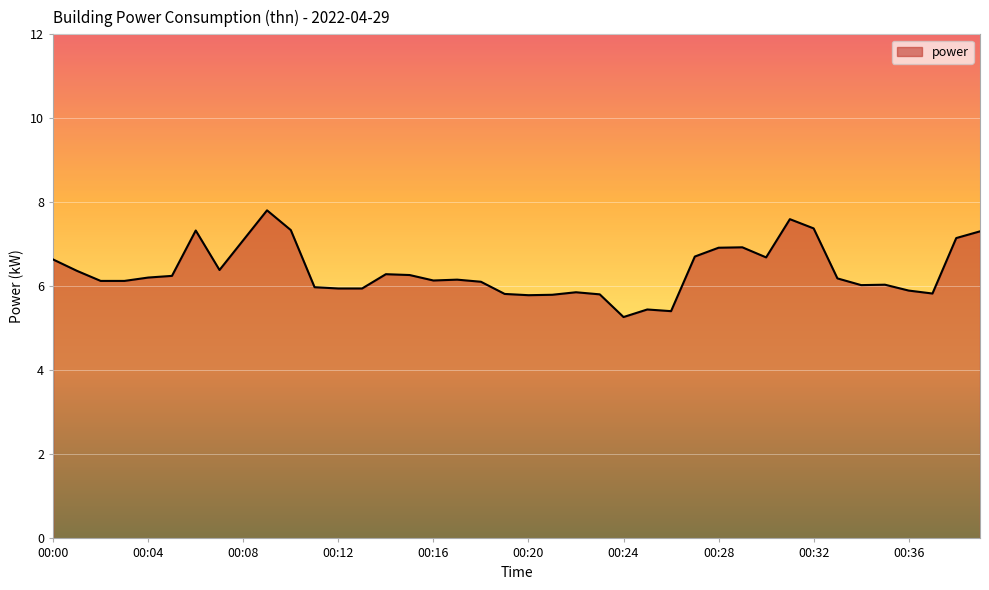

What is the greatest value displayed?

7.8